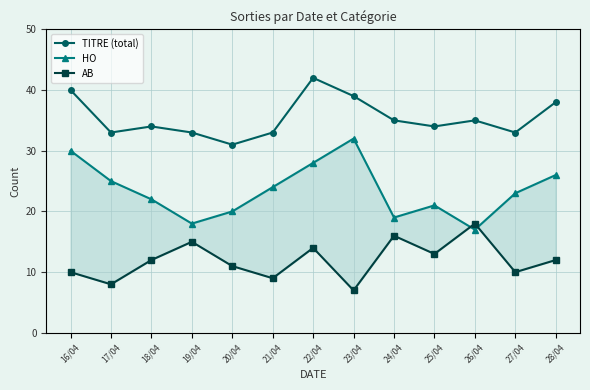

At which category does HO reach its first local peak?

23/04